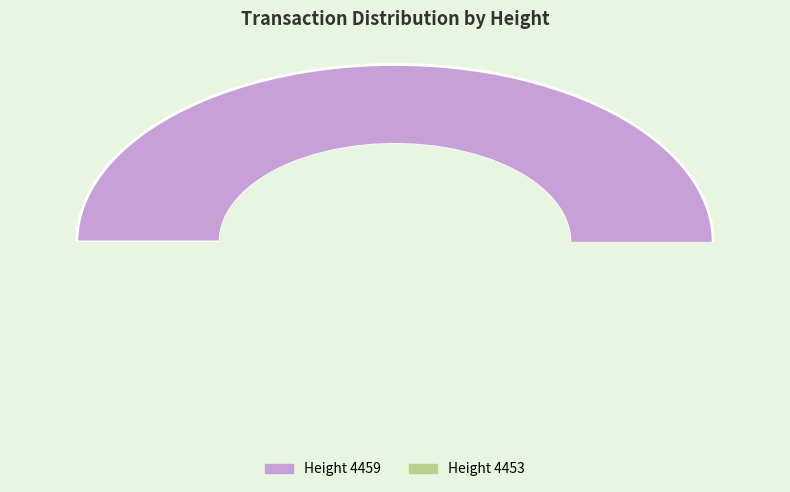

Which category accounts for the majority?

4459